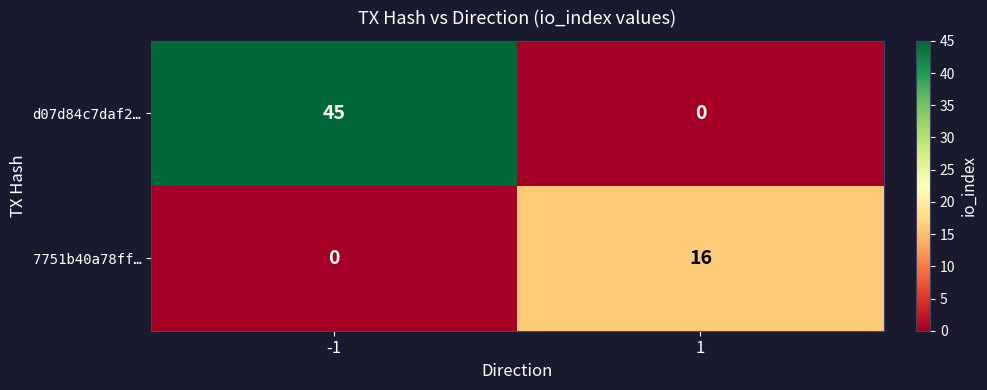

What is the approximate value of 7751b40a78ff… at 1?

16